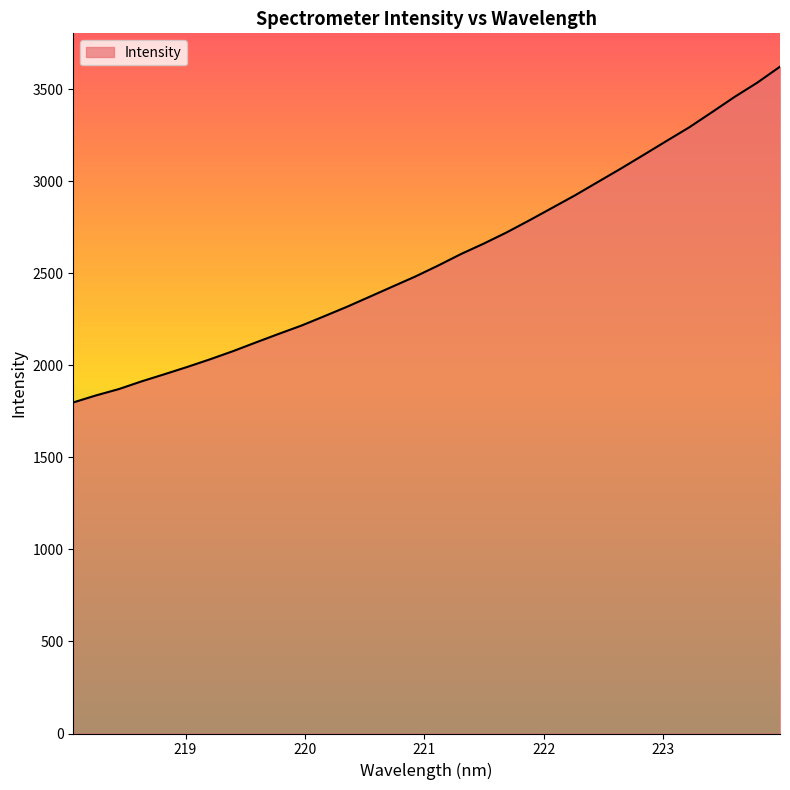

What is the smallest value displayed?

1798.8